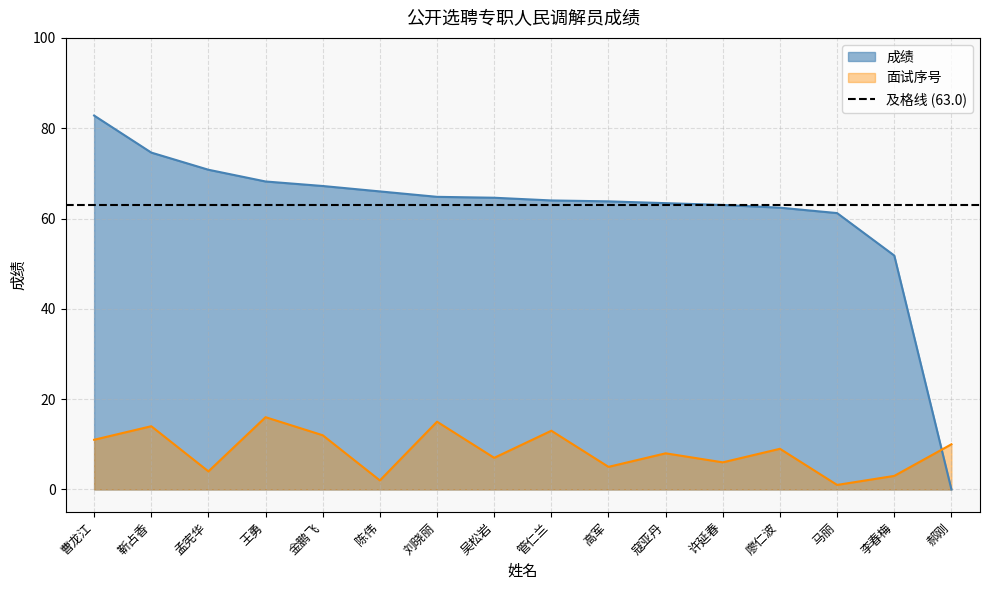

Reading right to left, what are all the values shown in this chart?

成绩: 0.0	51.8	61.2	62.4	63.0	63.4	63.8	64.0	64.6	64.8	66.0	67.2	68.2	70.8	74.6	82.8
面试序号: 10.0	3.0	1.0	9.0	6.0	8.0	5.0	13.0	7.0	15.0	2.0	12.0	16.0	4.0	14.0	11.0